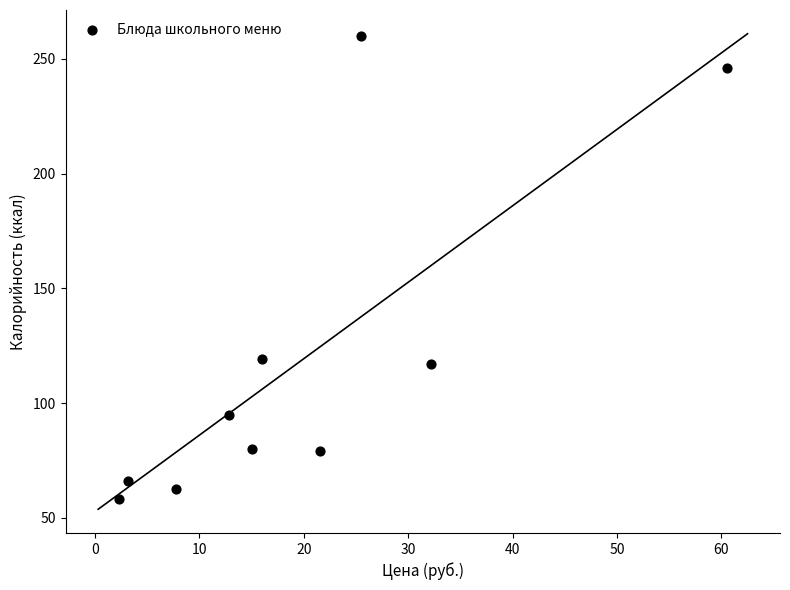

What is the range of X values (max minus min)?

58.2